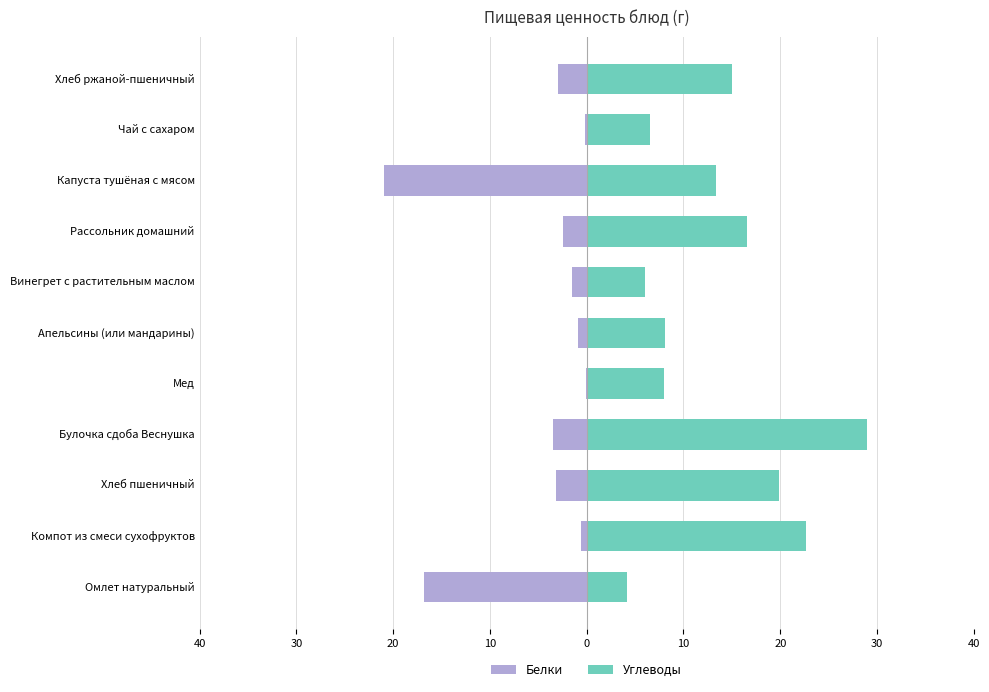

How many bars are there in total?

22